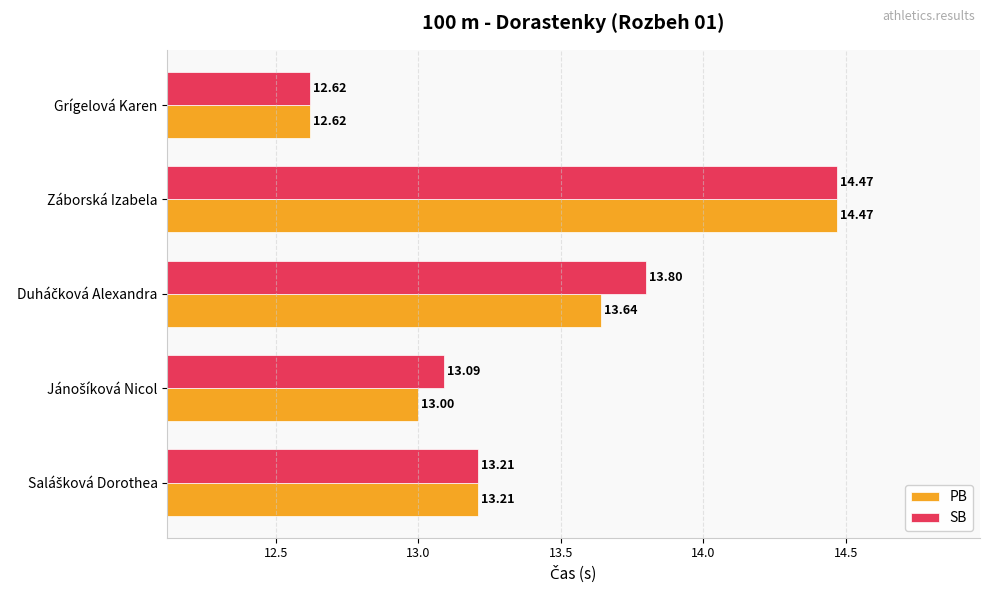

What is the sum of all PB values?

66.9